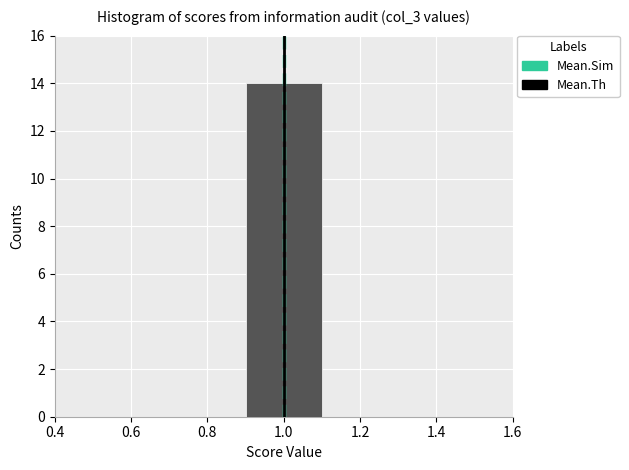

Over which range of the x-axis is the bar tallest?

0.9 to 1.1